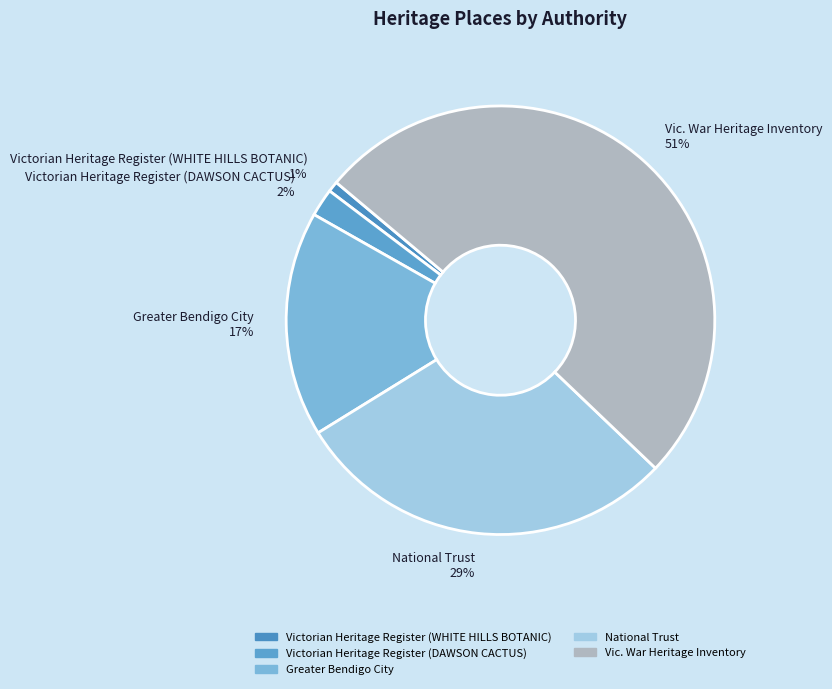

Which slice is the smallest?

Victorian Heritage Register (WHITE HILLS BOTANIC)